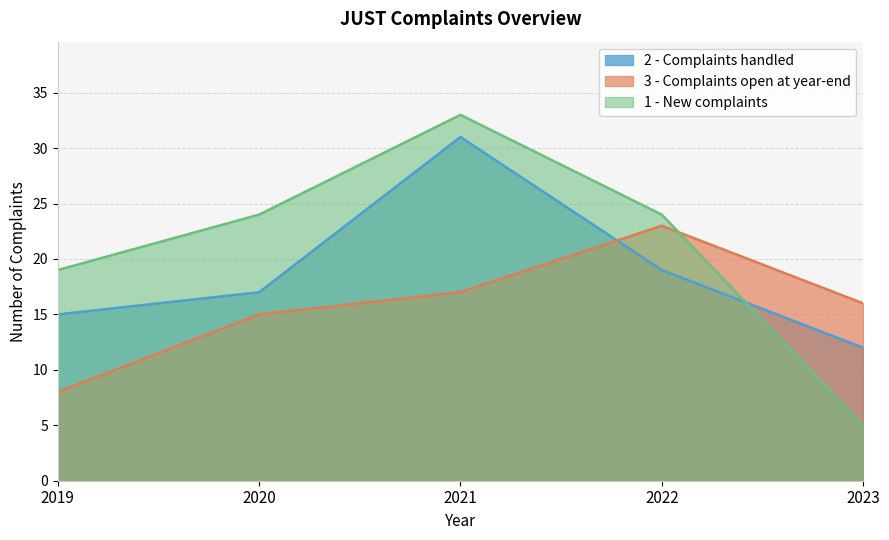

Where do 1 - New complaints and 3 - Complaints open at year-end first cross each other?

2022 and 2023